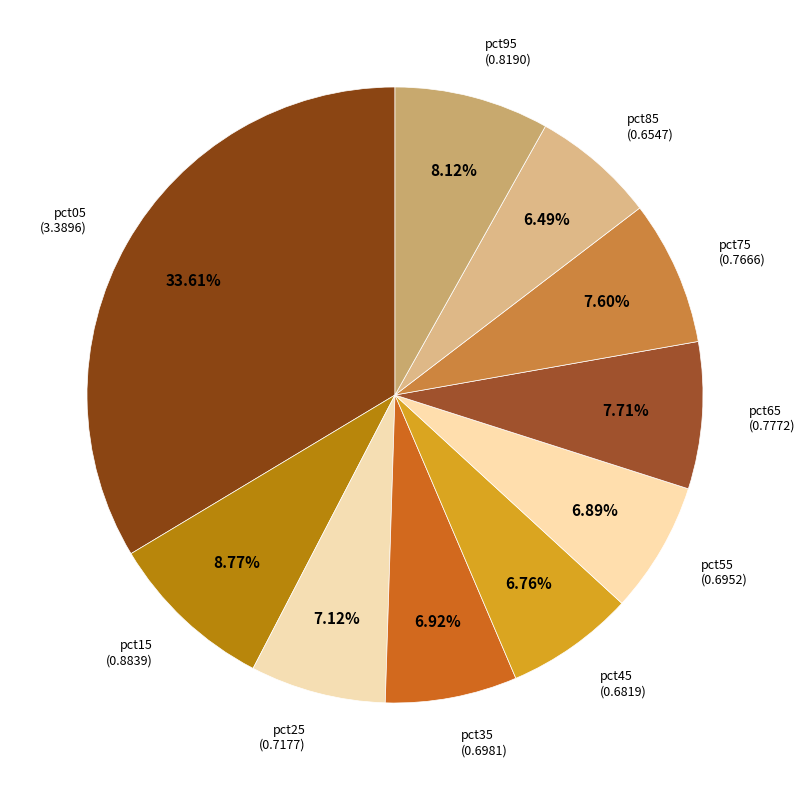

Does any single category account for the majority?

No